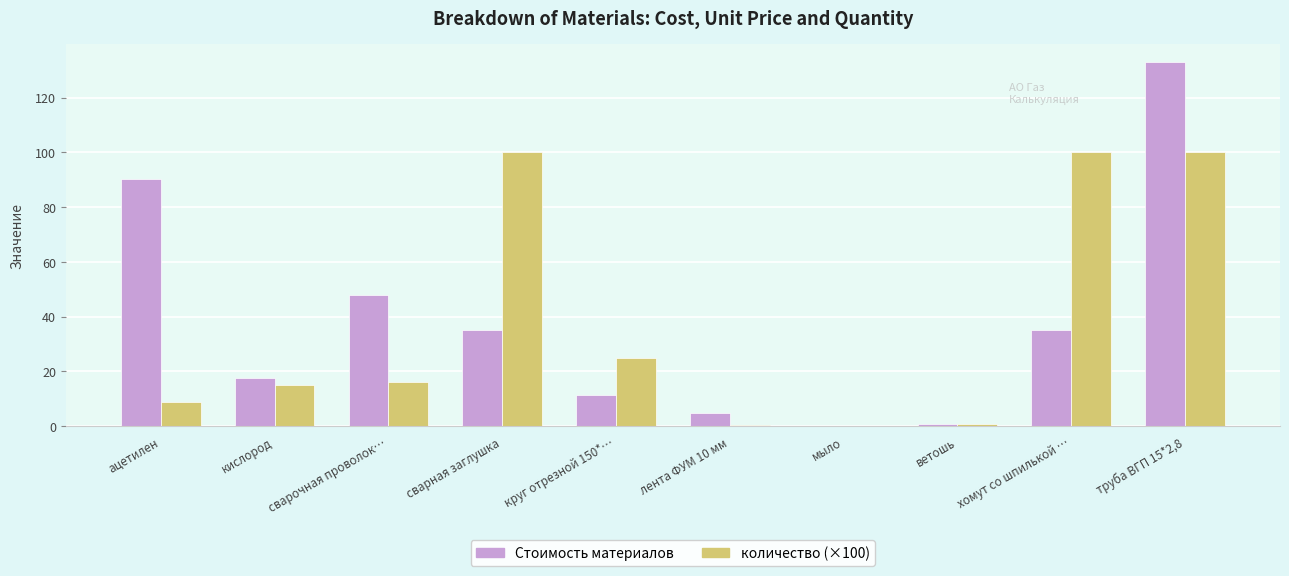

What is the sum of all количество (×100) values?

366.4